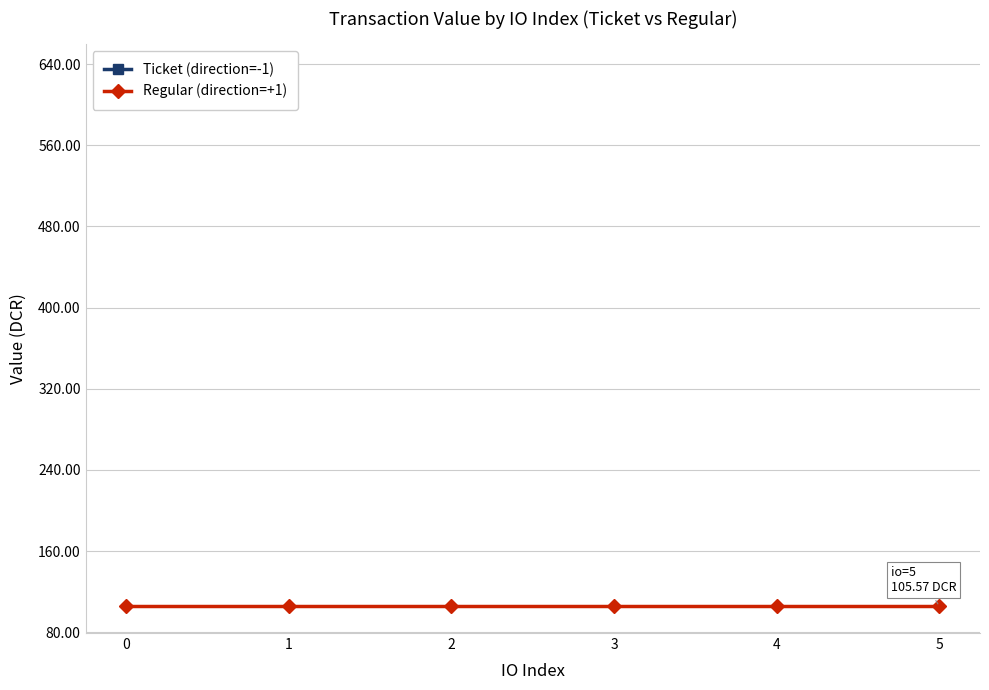

The value of Ticket (direction=-1) at 0 is 910.4. True or false?

False